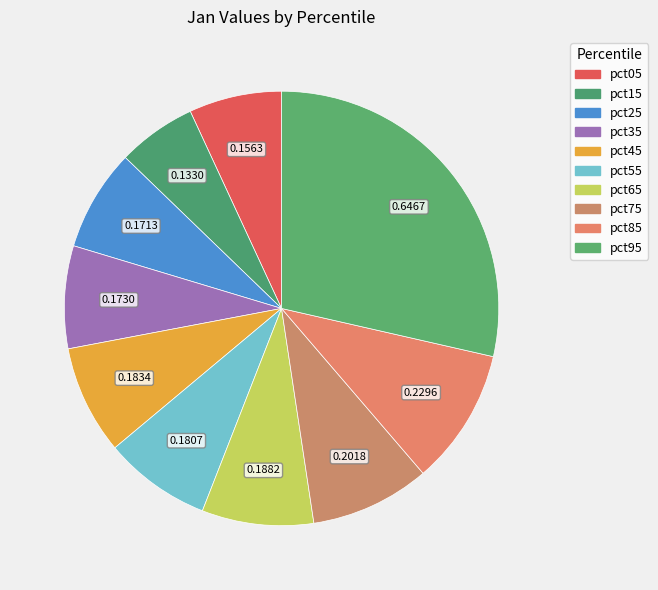

Does pct35 represent more than half of the total?

No